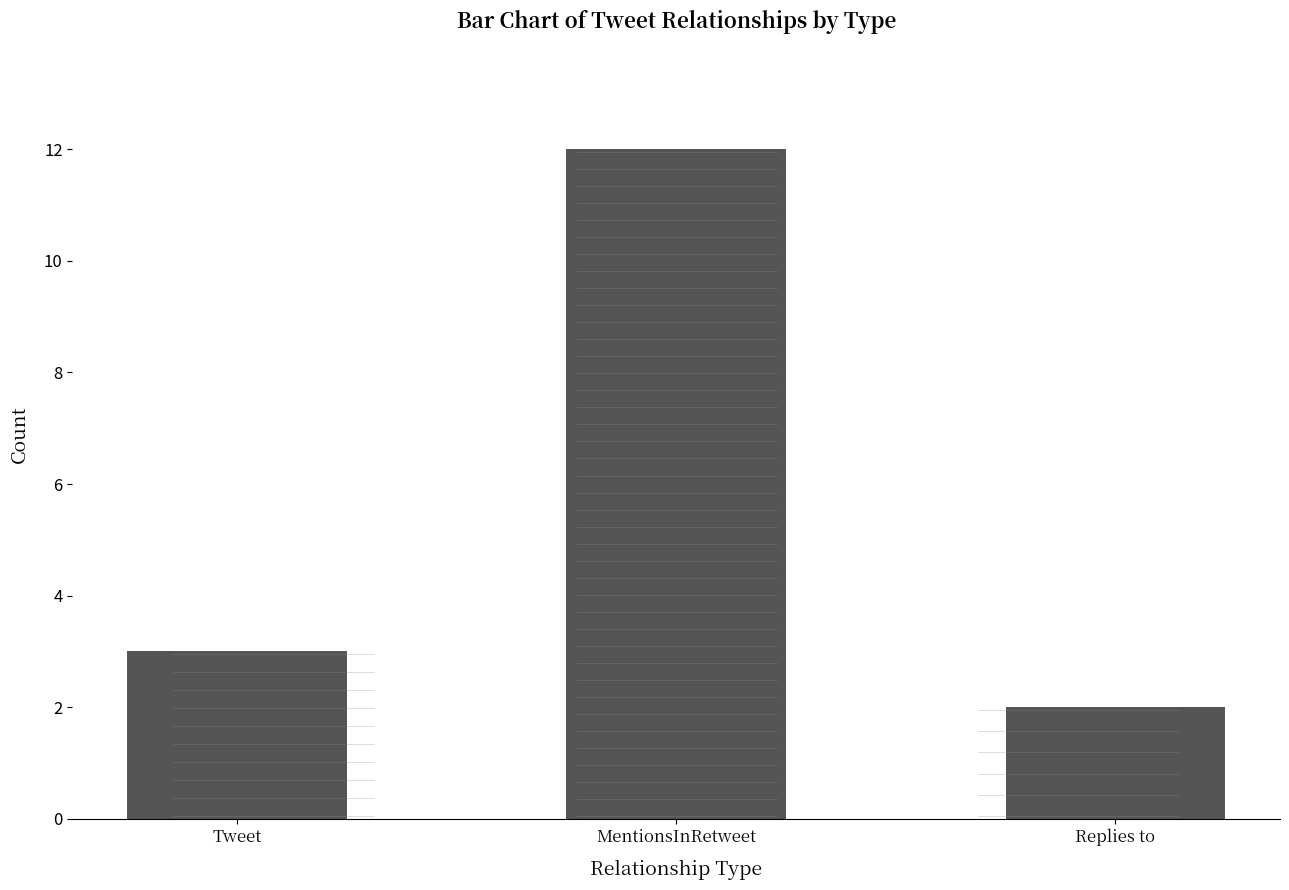

How many values are below 3?

1